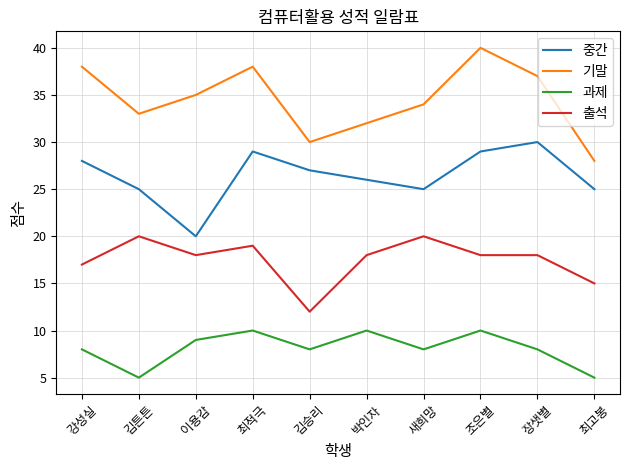

What is the highest value of the 출석 series?

20